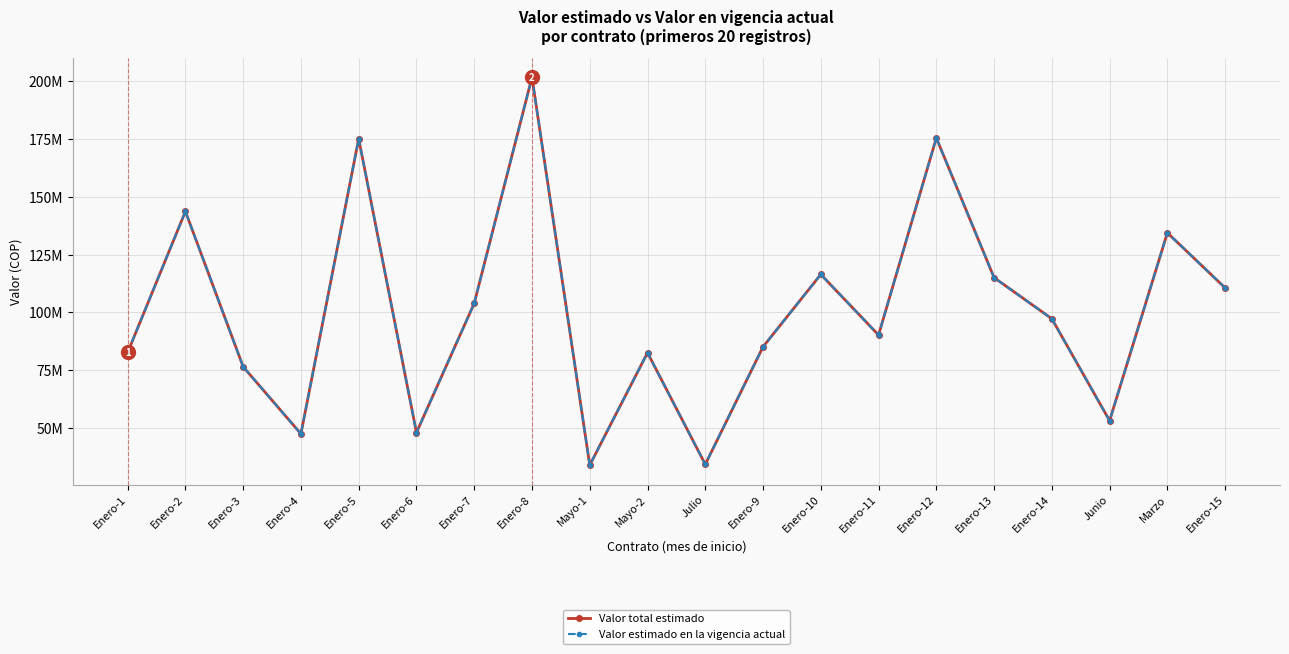

Does the chart have visible grid lines?

Yes